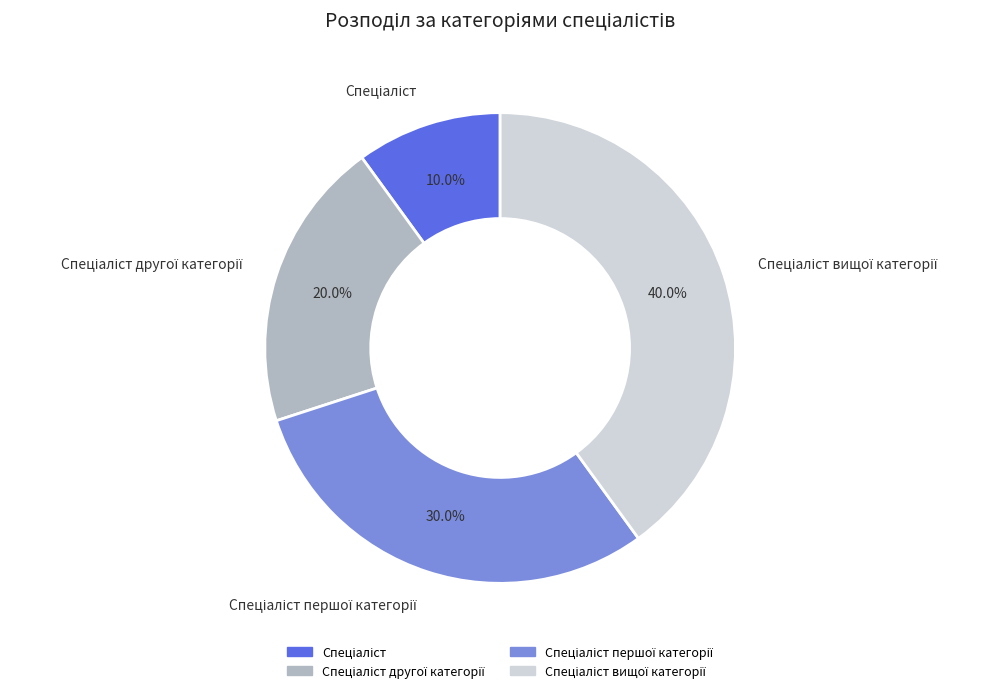

To the nearest percent, what is the difference between the largest and smallest slice percentages?

30%